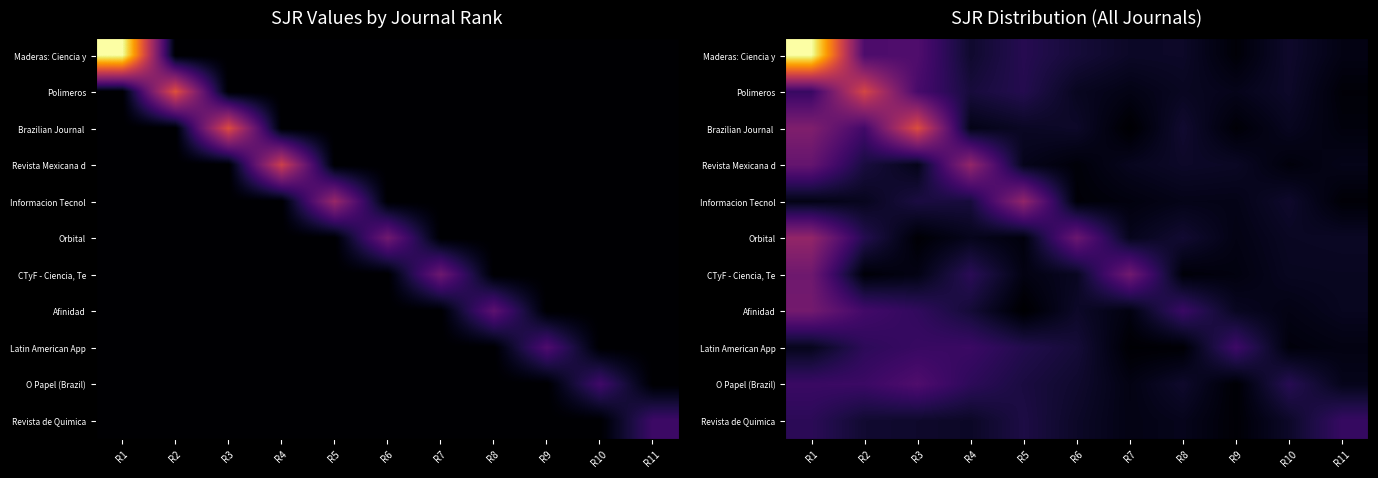

What is the difference between the maximum and minimum values in the Latin American App series?

0.1